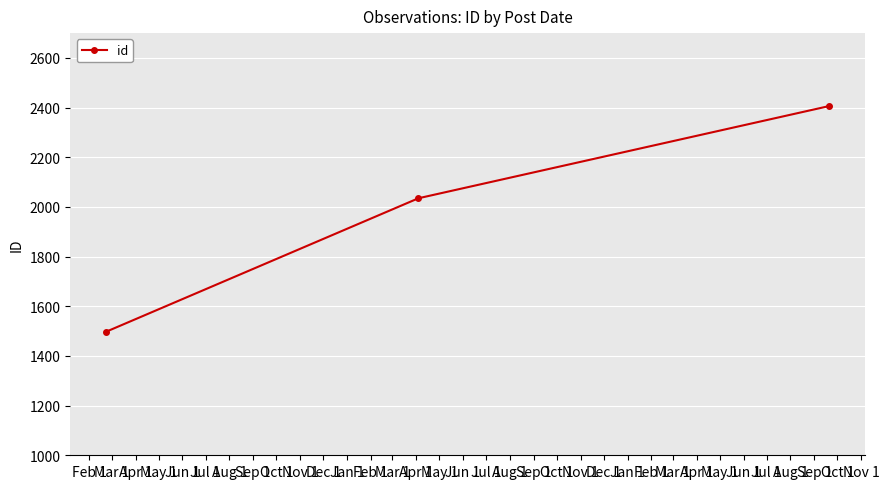

Count the number of data series in this chart.

1